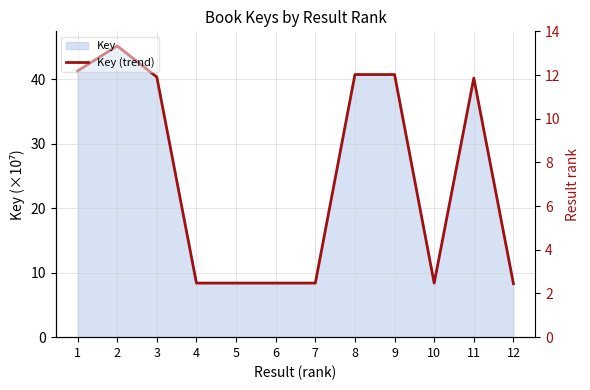

What is the minimum value shown in the chart?

8.3